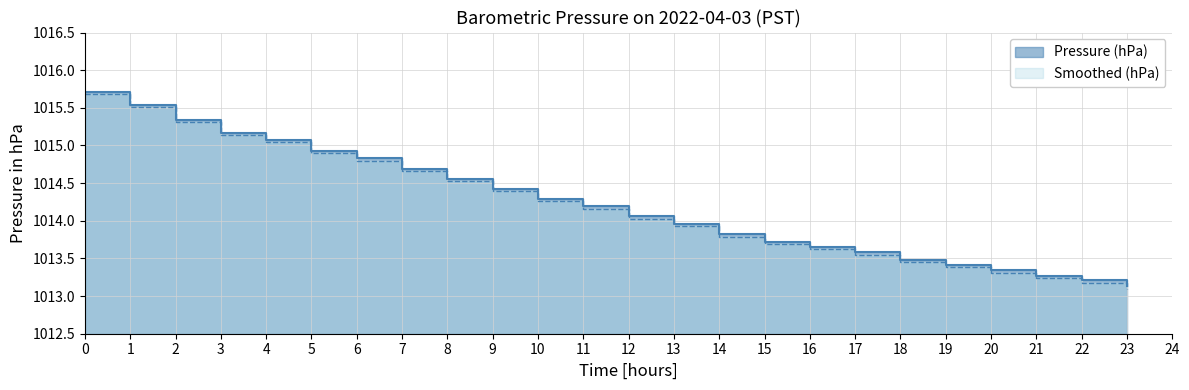

What is the value of the Smoothed (hPa) point at the 23rd from the left?

1013.2